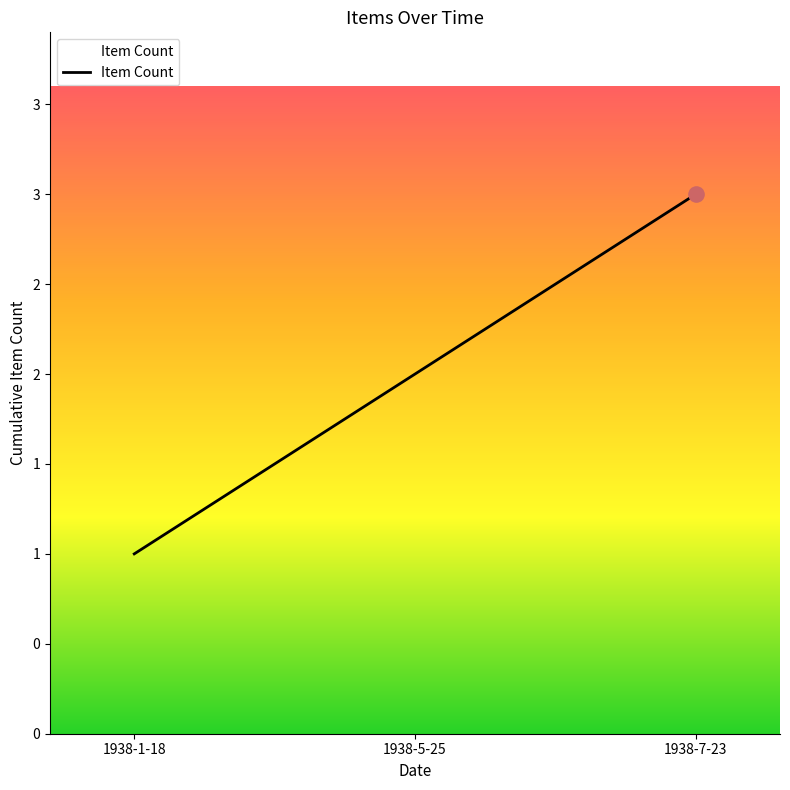

What is the change in value from 1938-1-18 to 1938-7-23?

+2